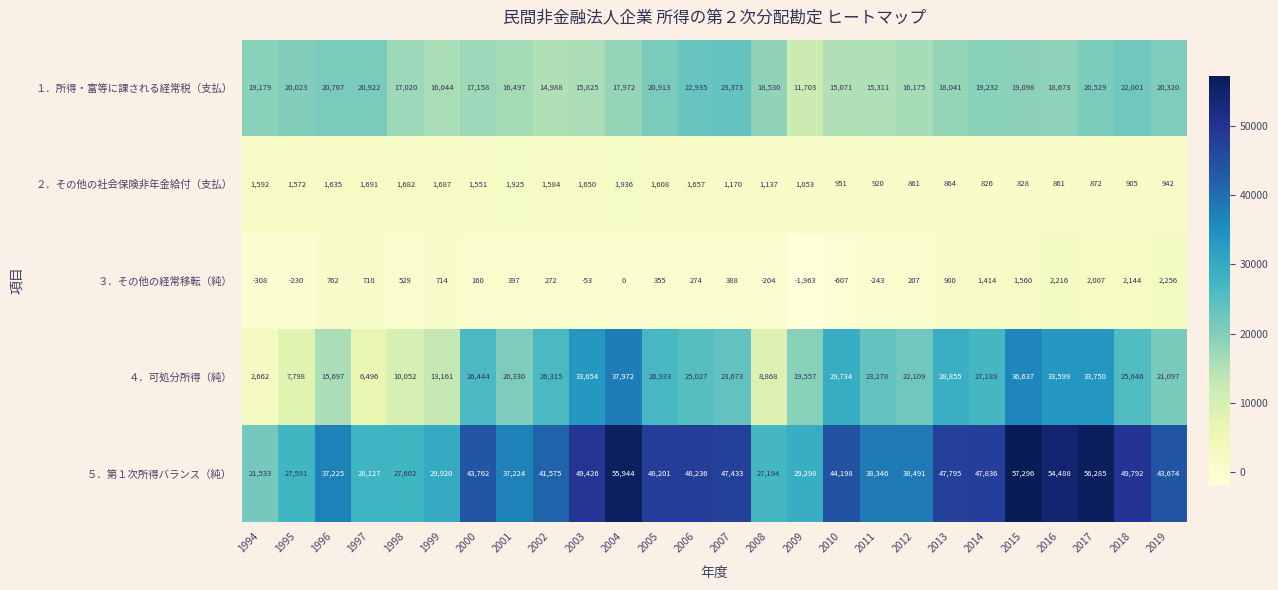

At which category is the sum across all series the highest?

2015